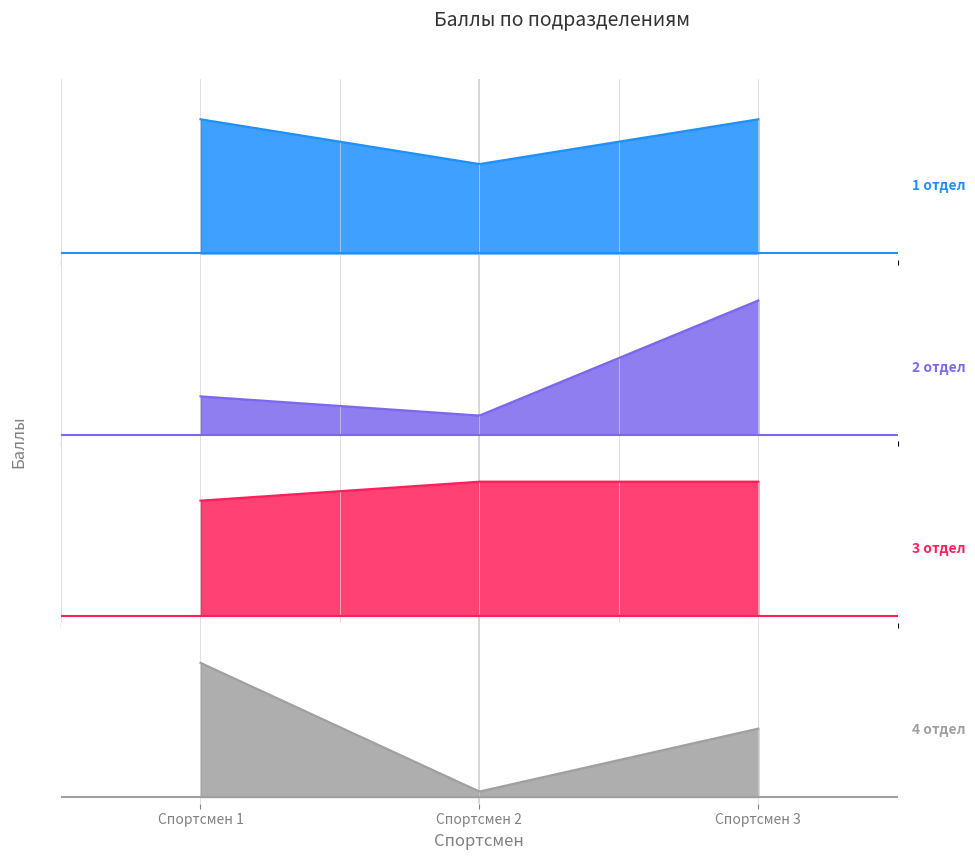

How many lines are shown in the chart?

4